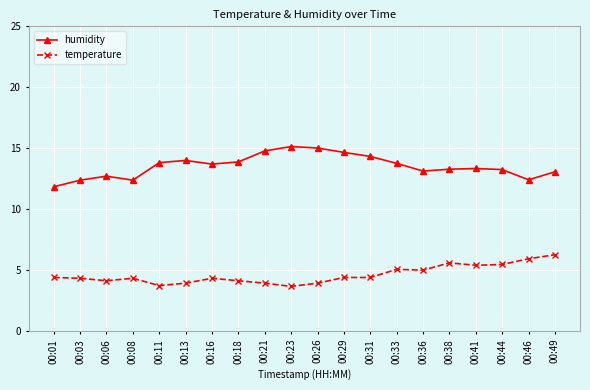

True or false: humidity and temperature cross at least once.

False